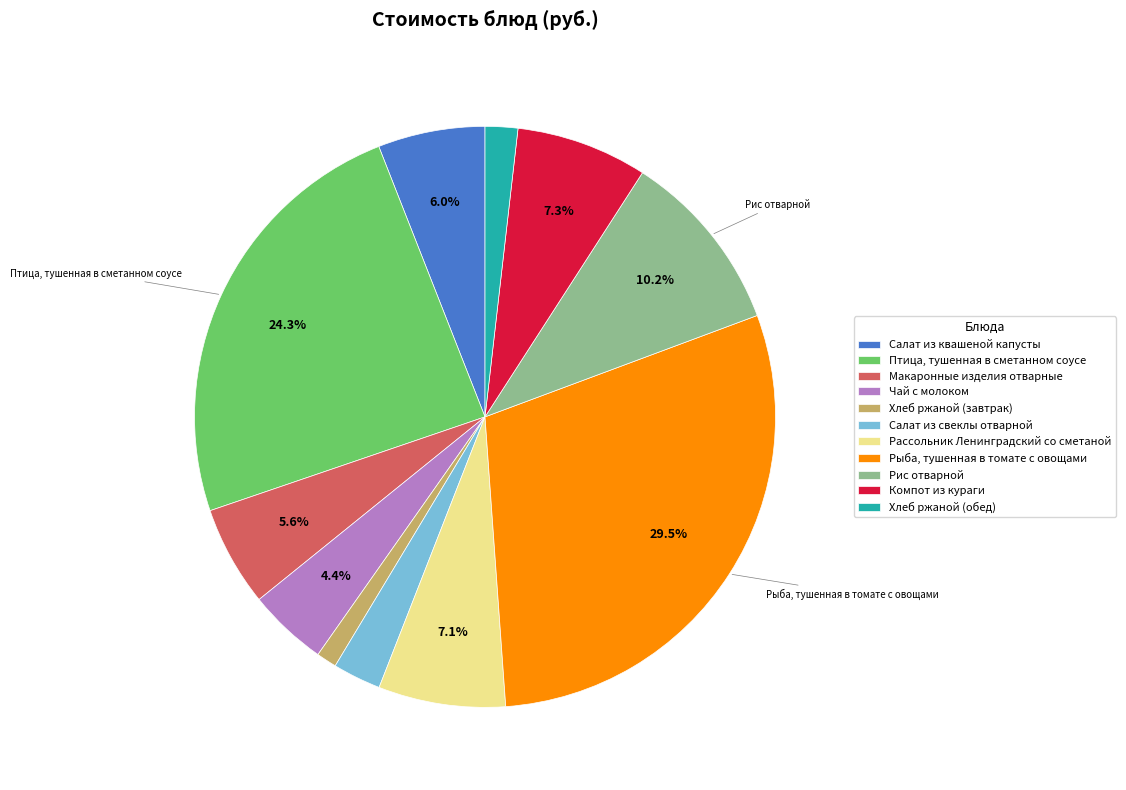

Approximately how many times larger is the value at Салат из свеклы отварной compared to Салат из квашеной капусты?

0.5